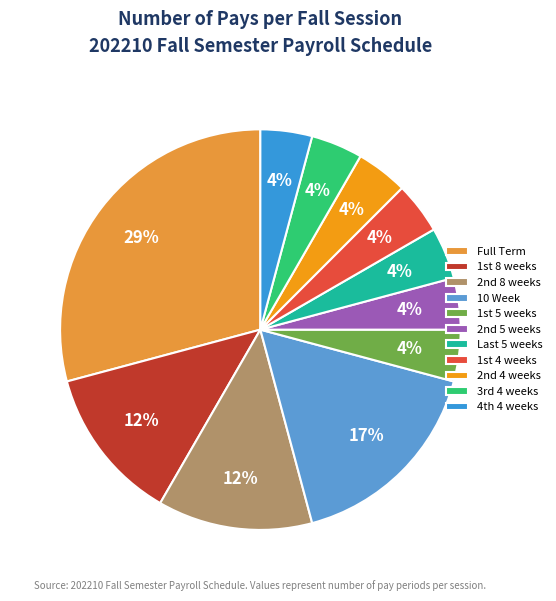

To the nearest percent, what is the average slice percentage?

9%